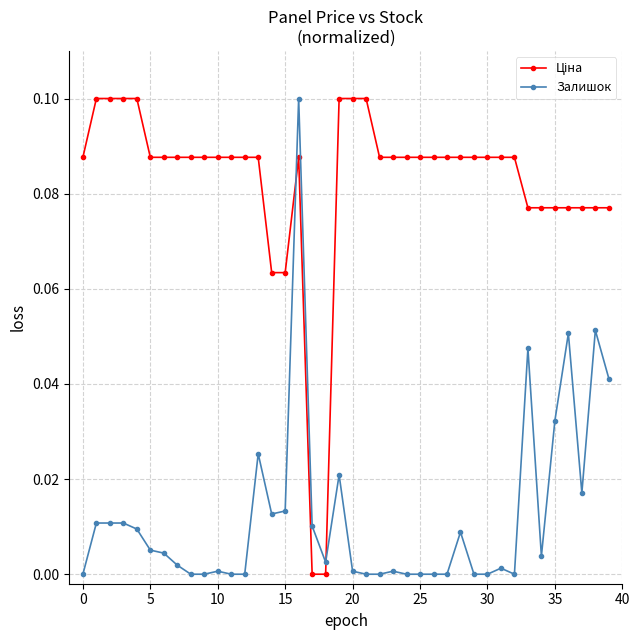

Does the chart have visible grid lines?

Yes